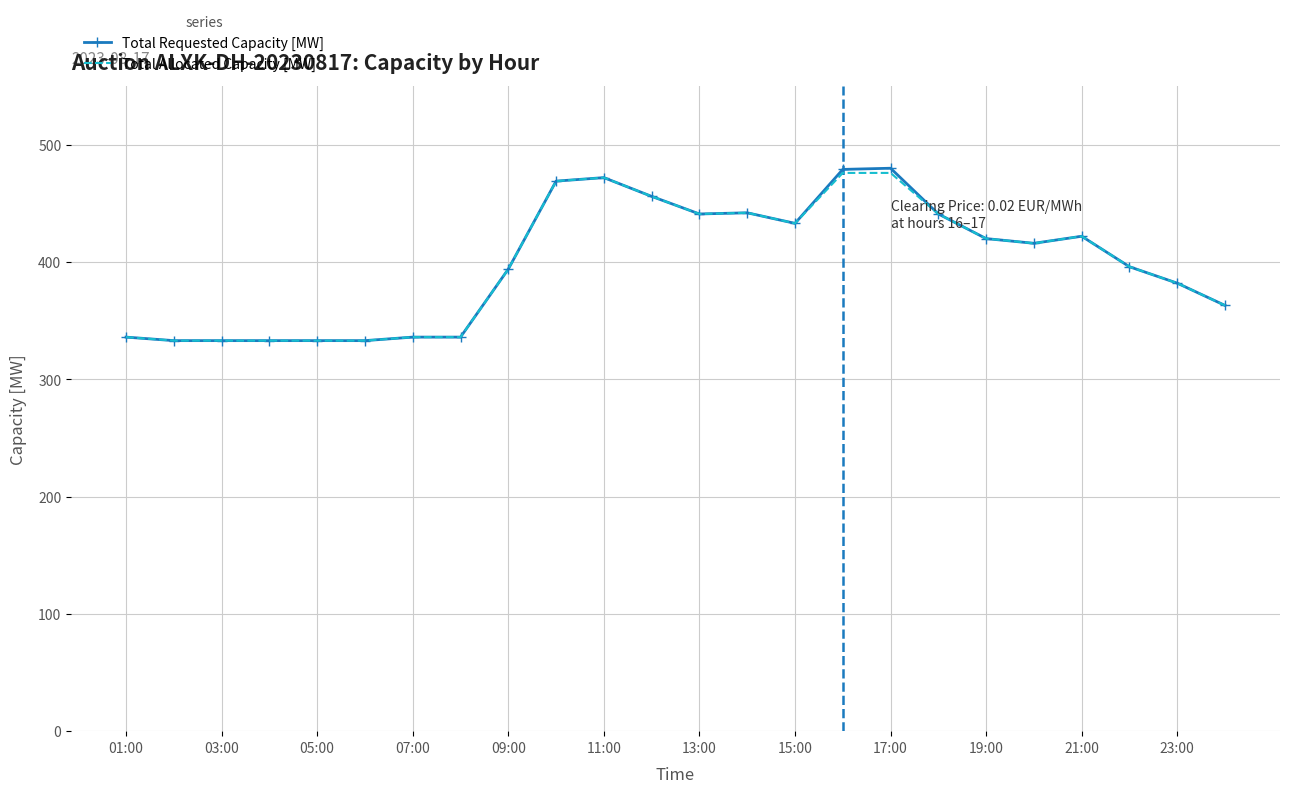

What is the difference between the second highest and second lowest values in the Total Allocated Capacity [MW] series?

143